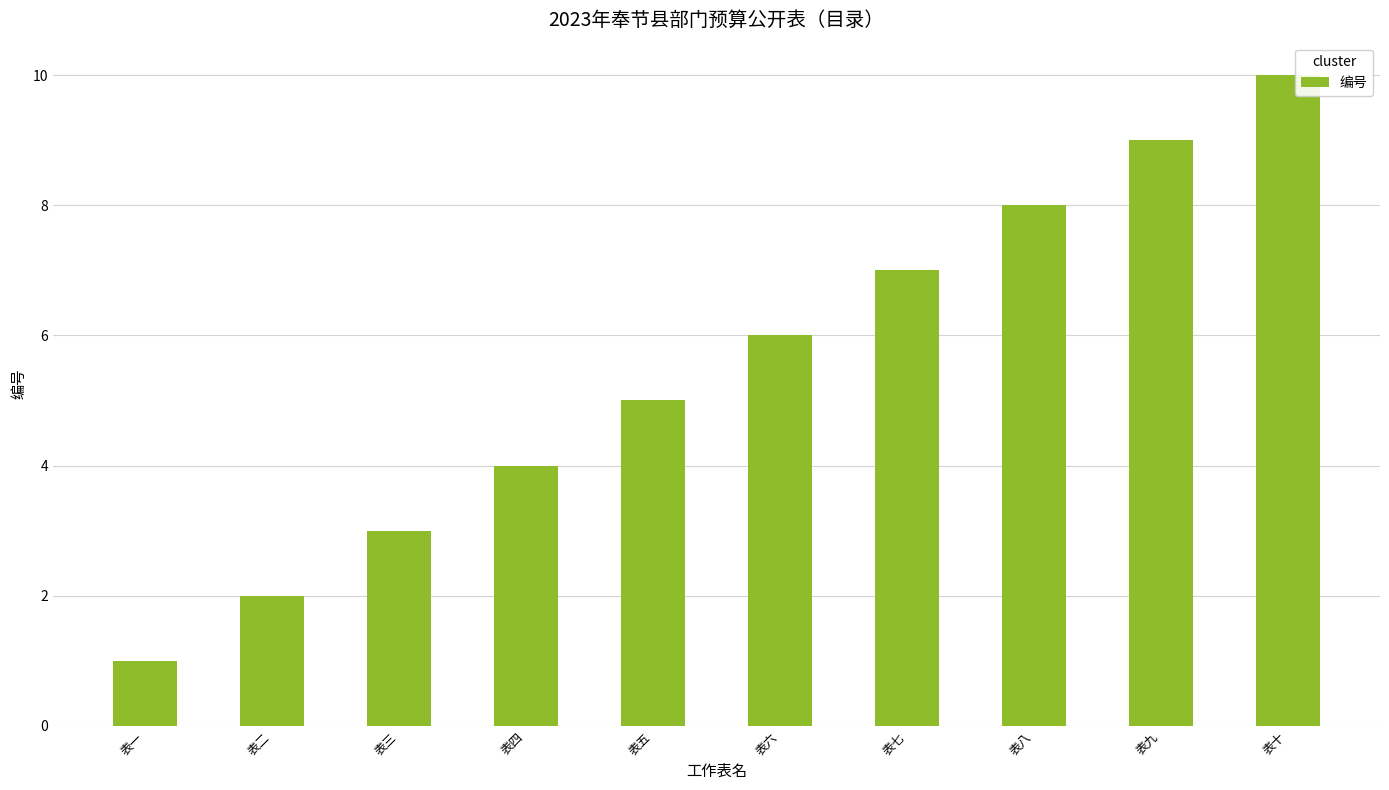

Does the chart contain stacked bars?

No